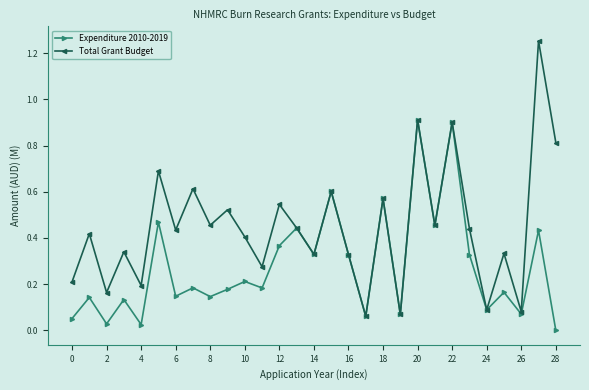

List the series in order of their overall mean, highest first.

Total Grant Budget, Expenditure 2010-2019